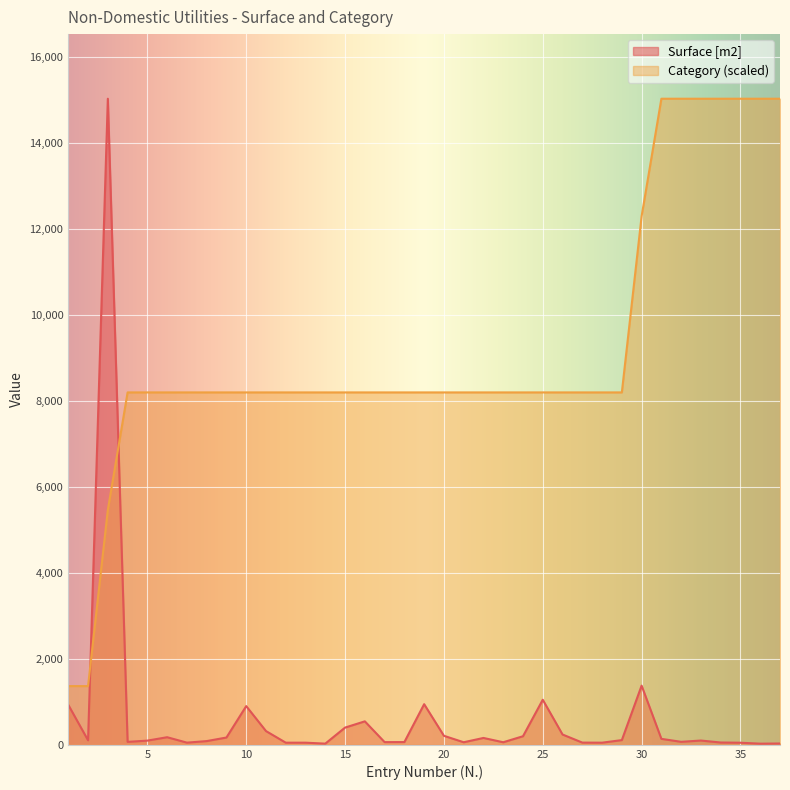

At which category is the sum across all series the highest?

3